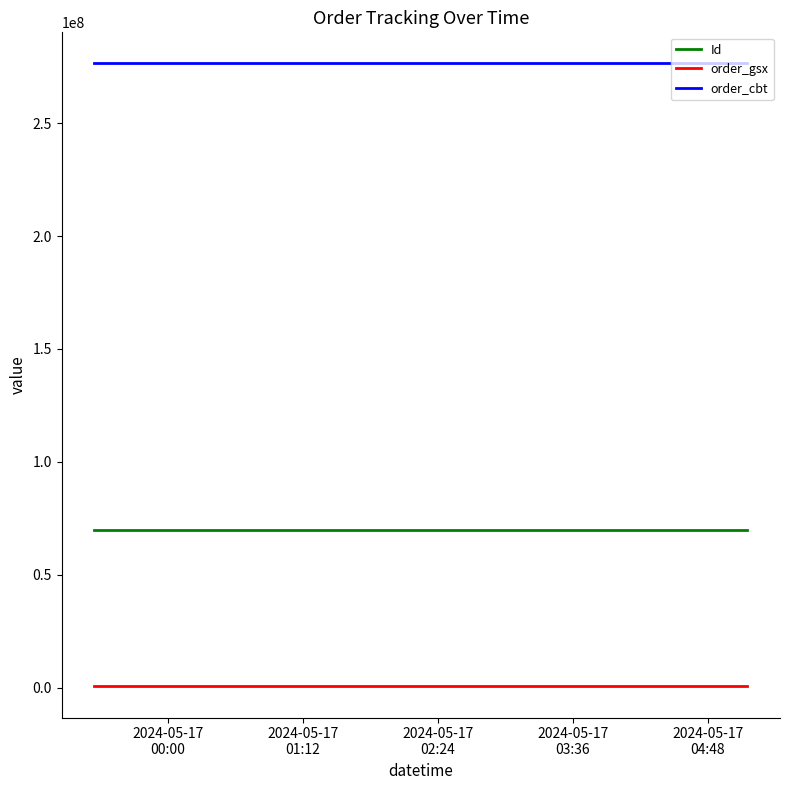

What is the maximum value for order_gsx?

571157